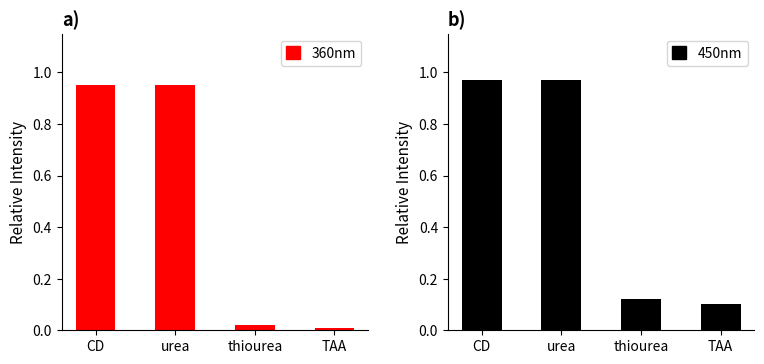

Reading left to right, list all the values displayed in this chart.

360nm: 0.9	0.9	0.0	0.0
450nm: 1.0	1.0	0.1	0.1